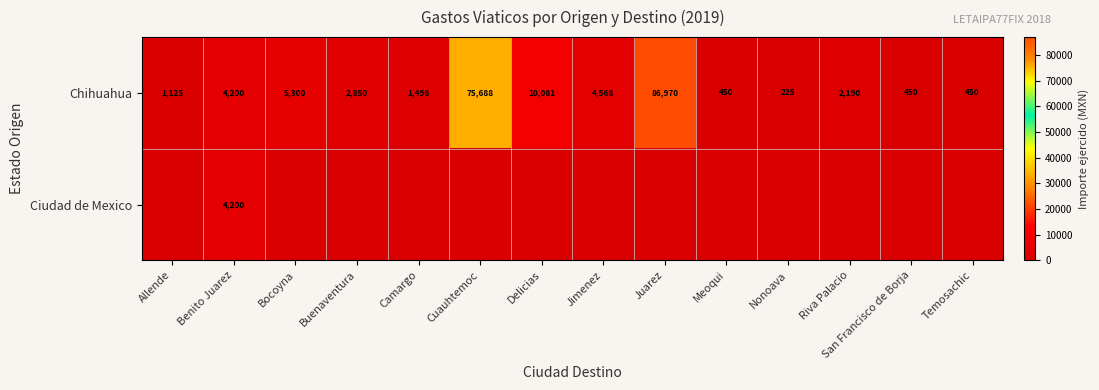

What is the average value of the Chihuahua series?

14003